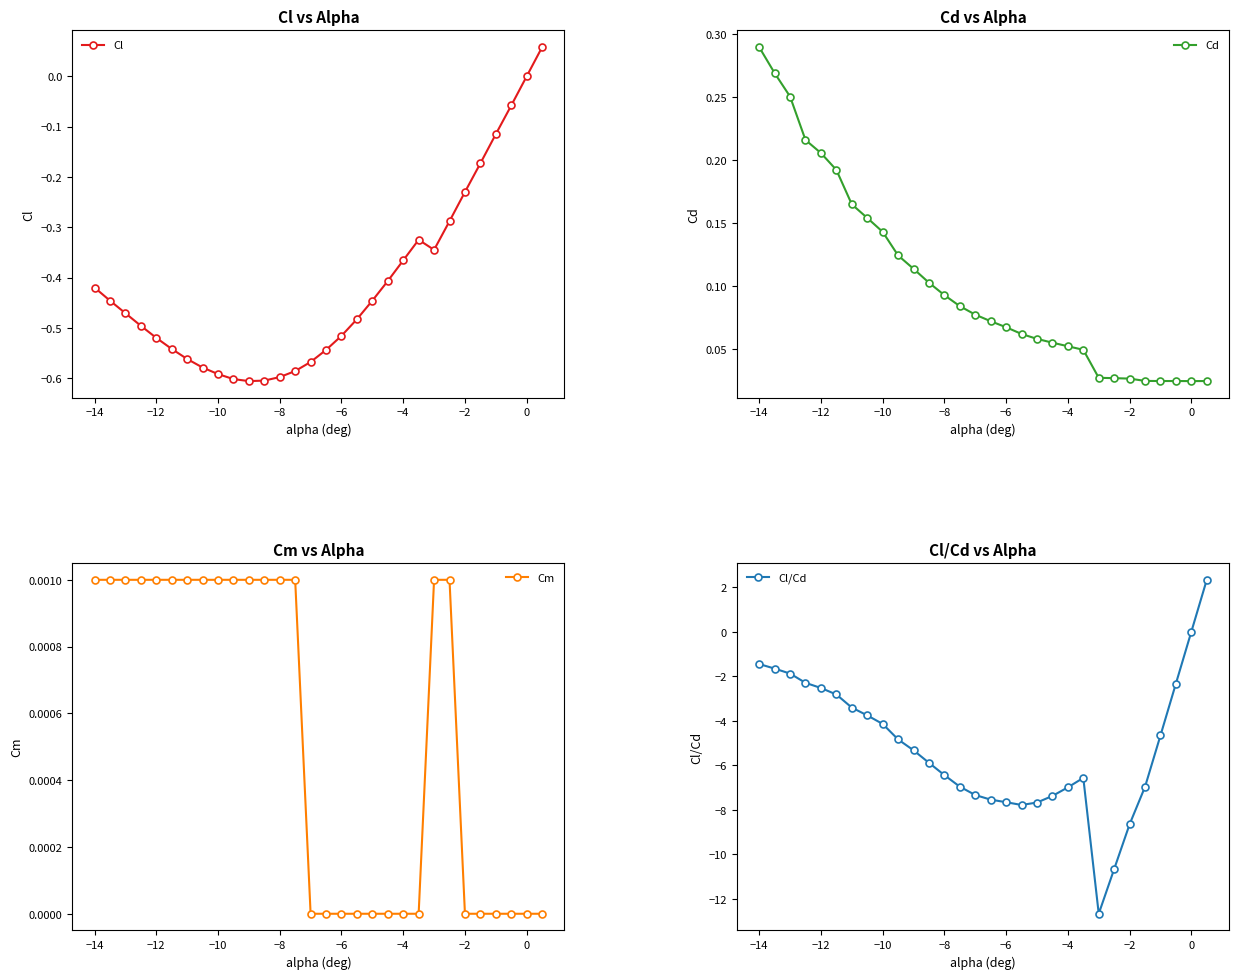

The Cl series shows 0.4 at 0. True or false?

False